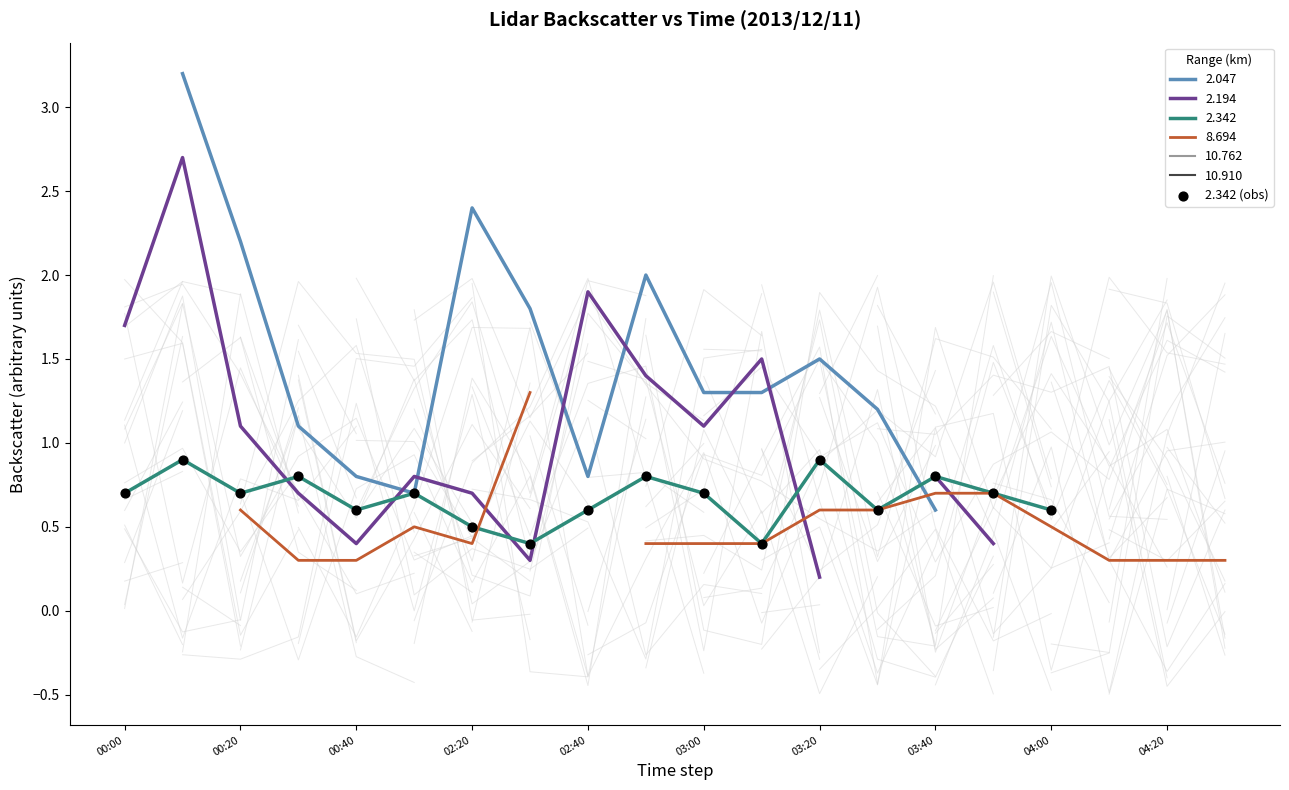

What is the change in value from 03:40 to 13?

+0.2